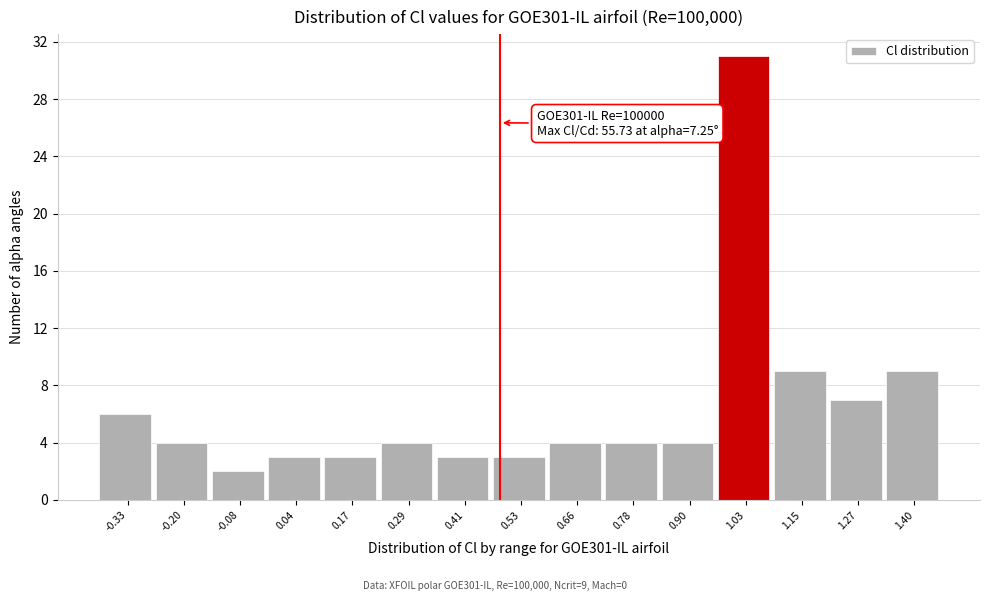

Reading right to left, extract all data points from this chart.

1.40=9	1.27=7	1.15=9	1.03=31	0.90=4	0.78=4	0.66=4	0.53=3	0.41=3	0.29=4	0.17=3	0.04=3	-0.08=2	-0.20=4	-0.33=6